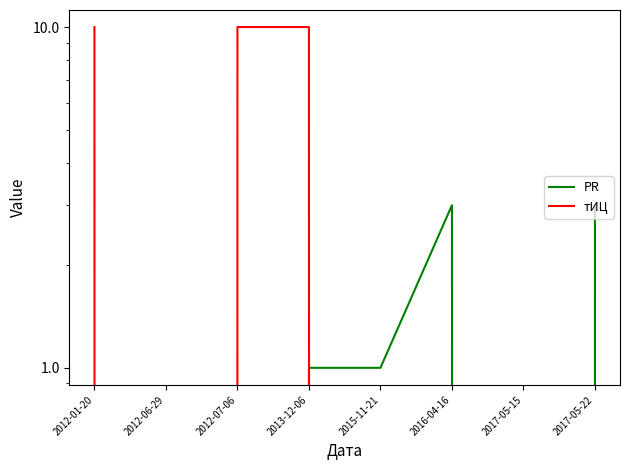

The value of тИЦ at 2012-06-29 is 0. True or false?

True